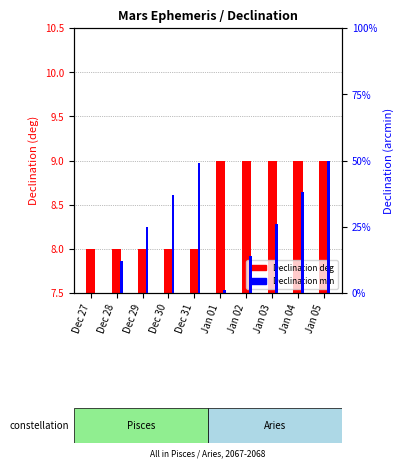

What is the difference between the Declination min values at Dec 28 and Dec 29?

13